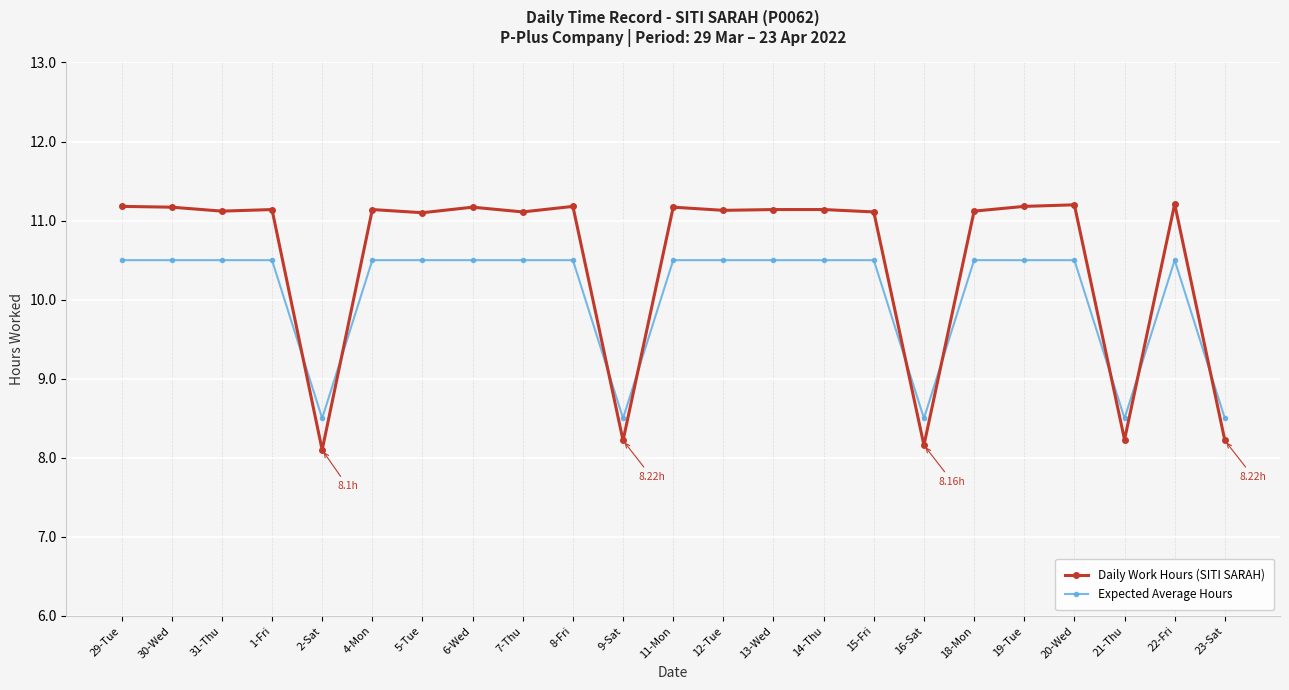

How many categories are shown in the chart?

23